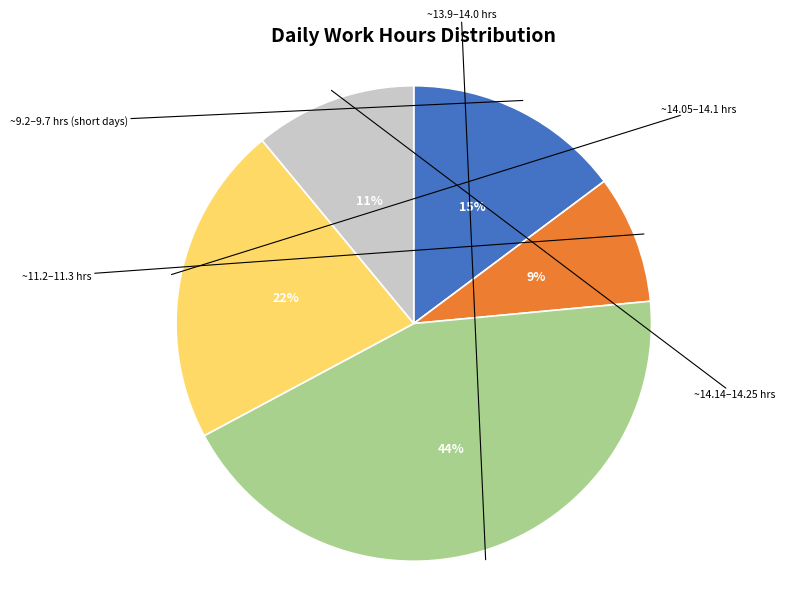

Is there a majority slice in this chart?

No